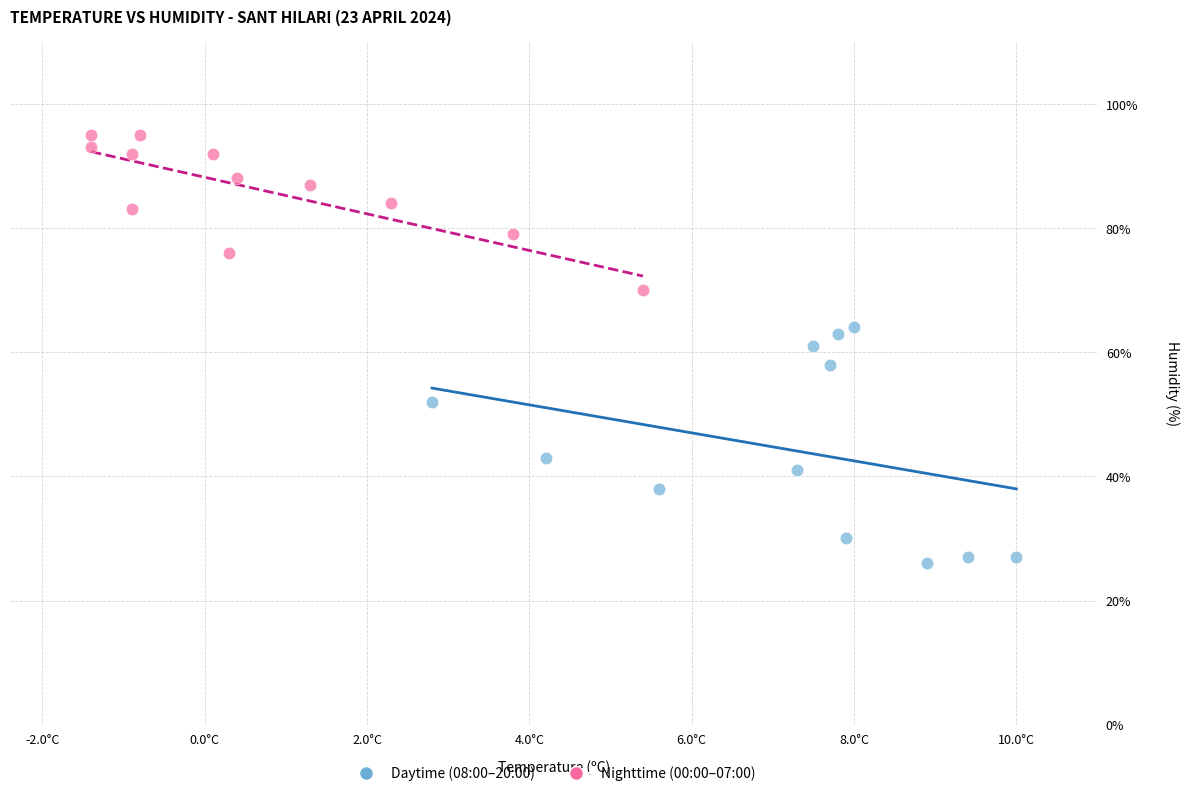

Which series reaches the maximum Y coordinate?

Nighttime (00:00–07:00)